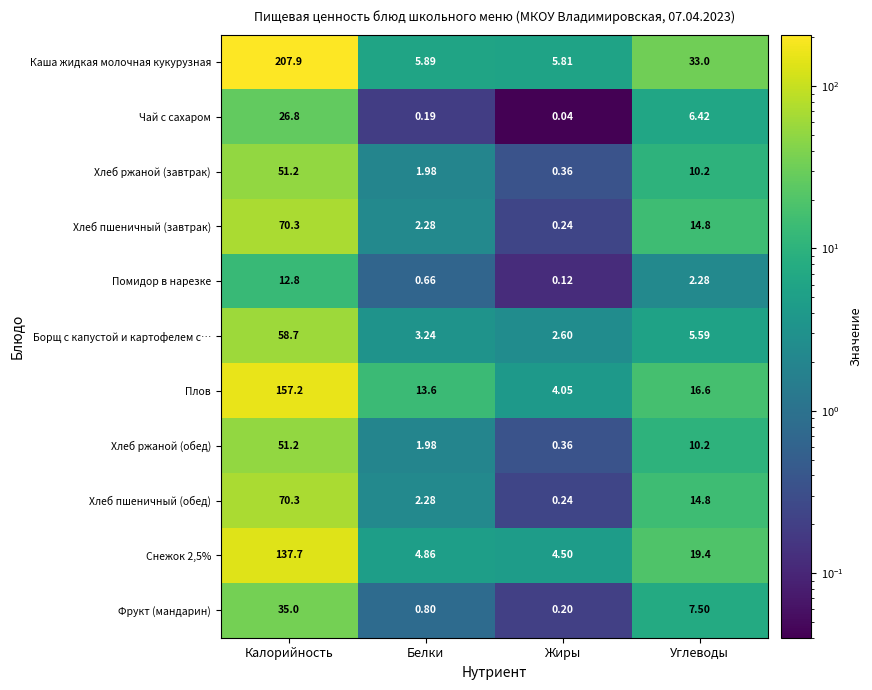

At which label does Хлеб пшеничный (обед) first exceed 14?

Калорийность